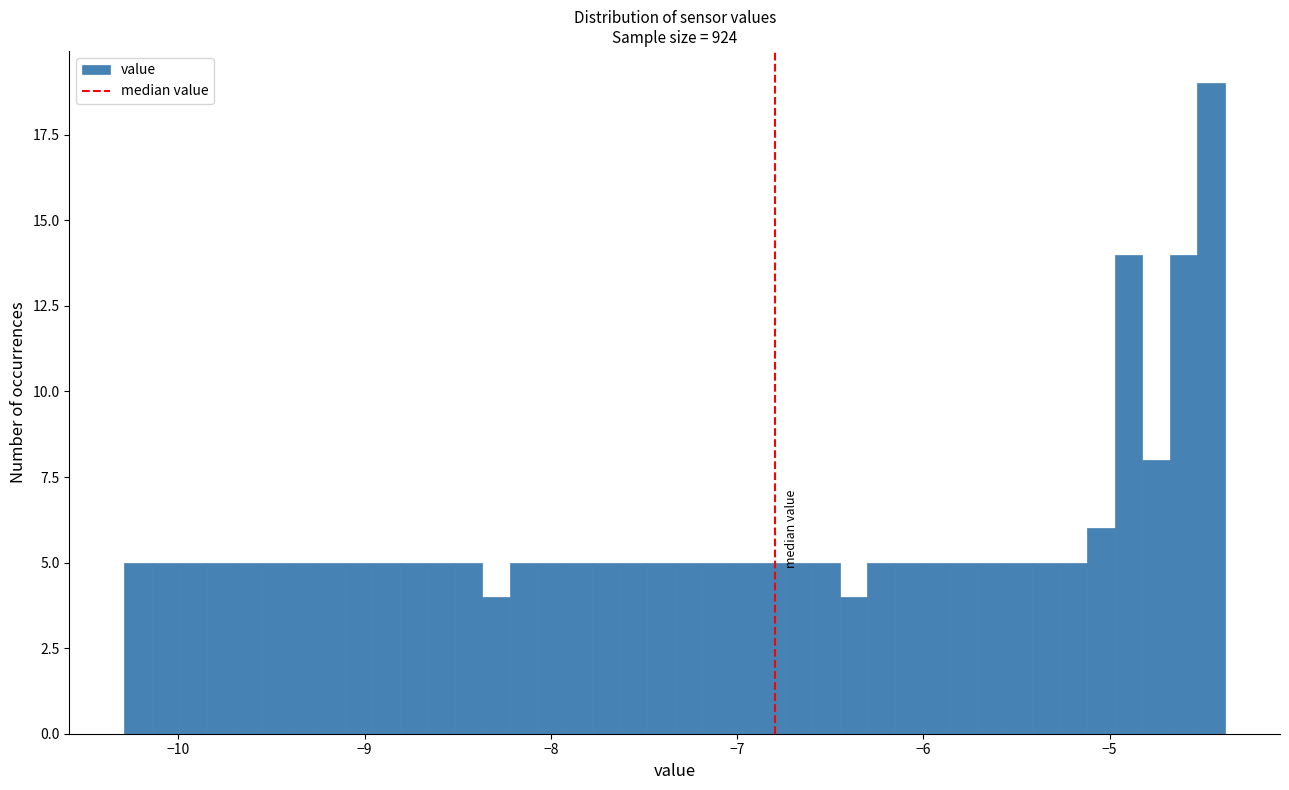

Around what value on the x-axis is the tallest bar? Give the approximate position of its centre, as read against the axis.

-4.5